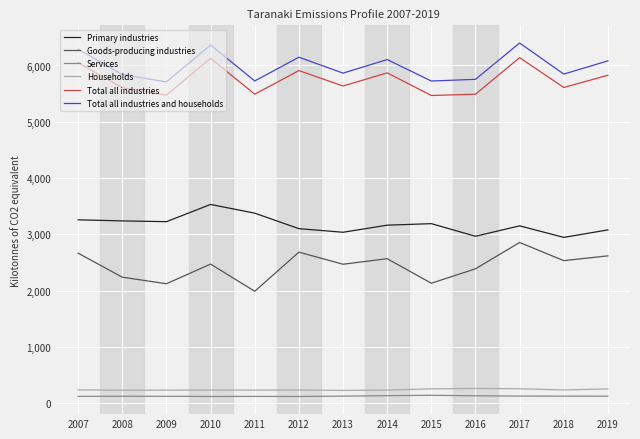

Is it true that Services equals 136 at 2014?

True